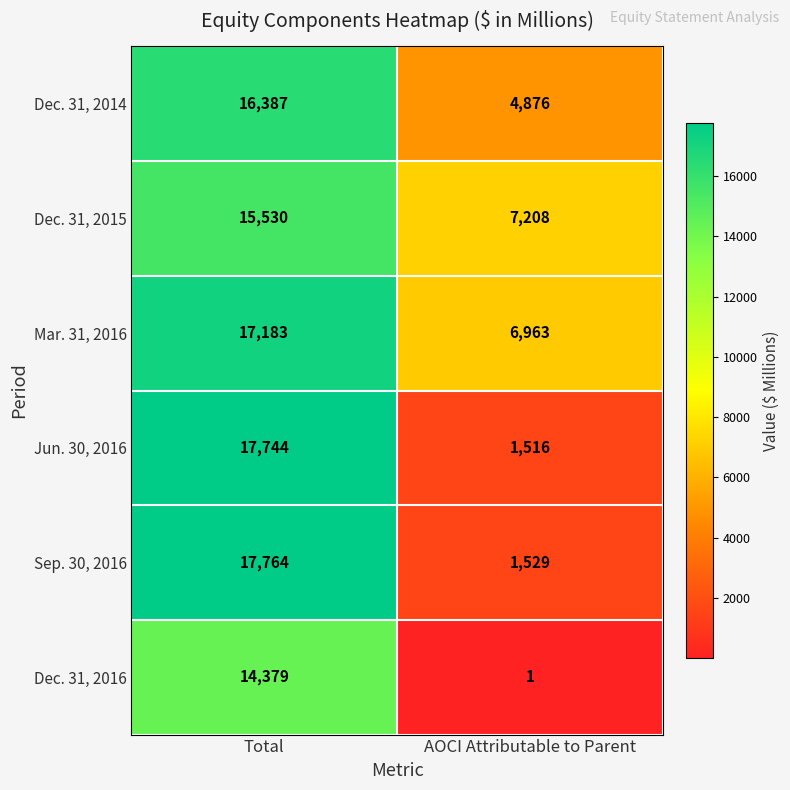

List the series in order of their peak value, highest first.

Sep. 30, 2016, Jun. 30, 2016, Mar. 31, 2016, Dec. 31, 2014, Dec. 31, 2015, Dec. 31, 2016